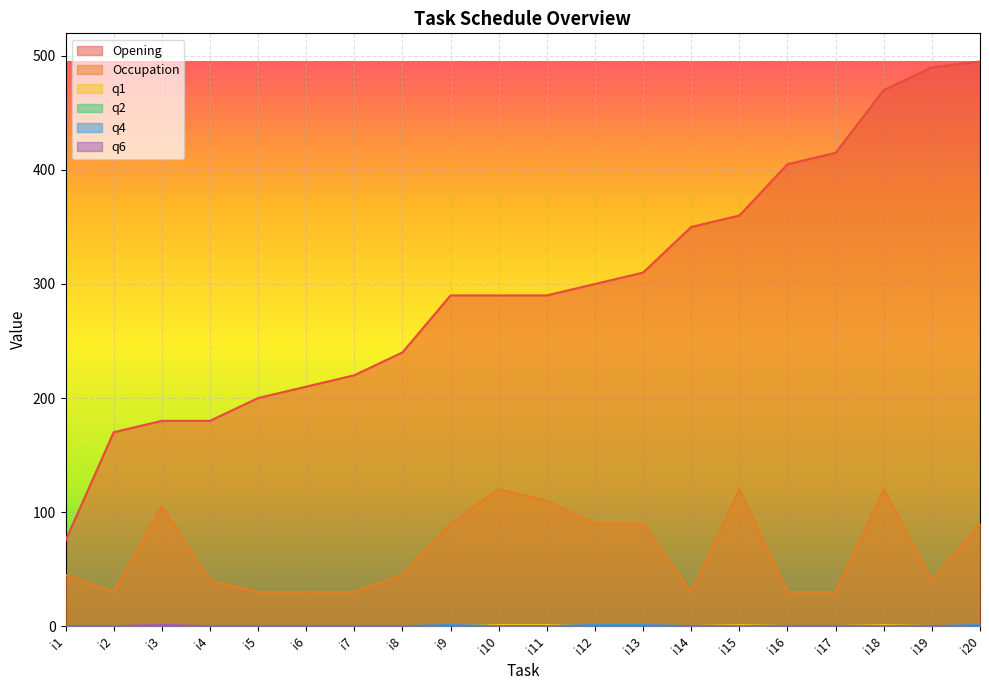

What is the greatest value displayed?

495